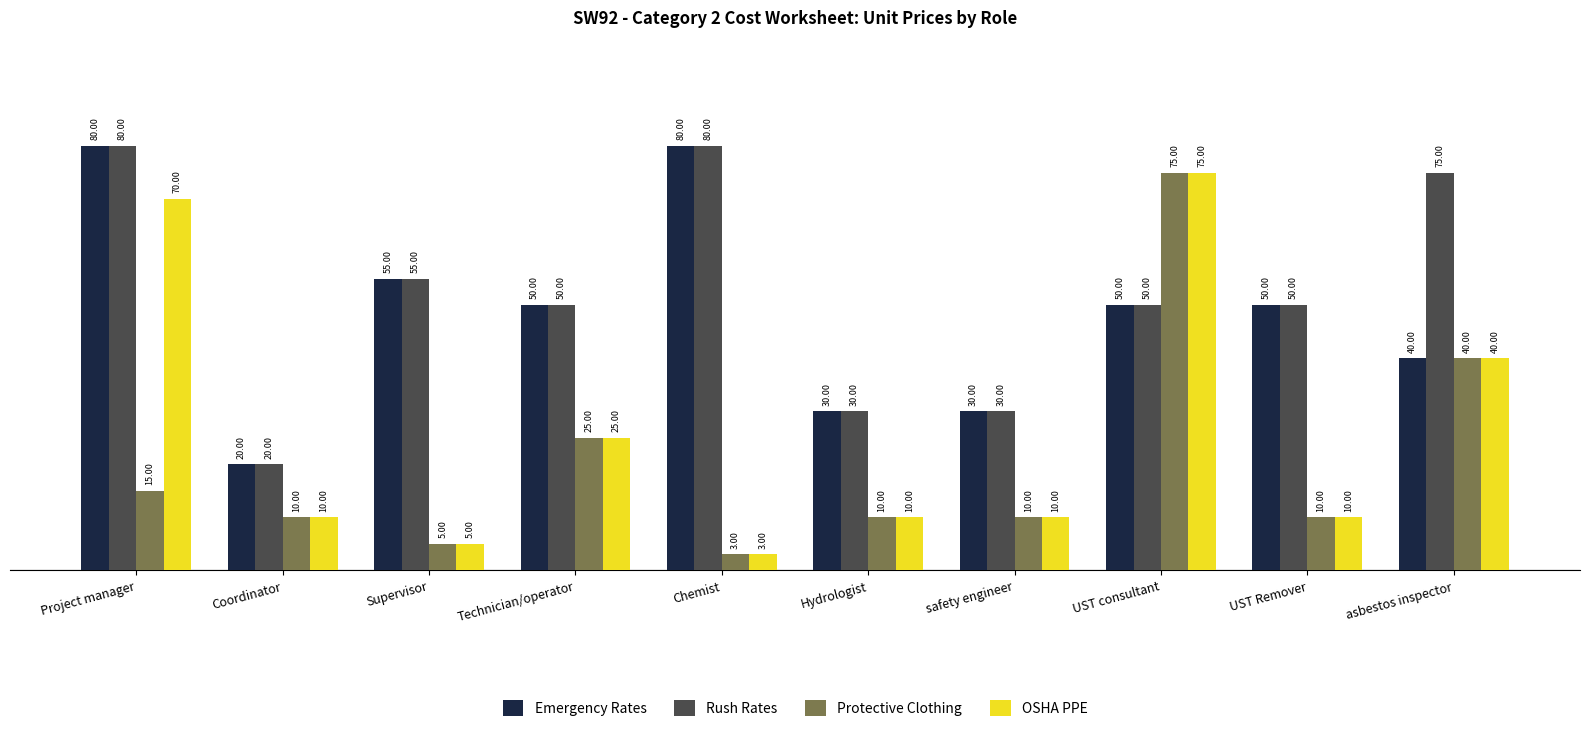

What is the sum of the Emergency Rates values at Chemist and safety engineer?

110